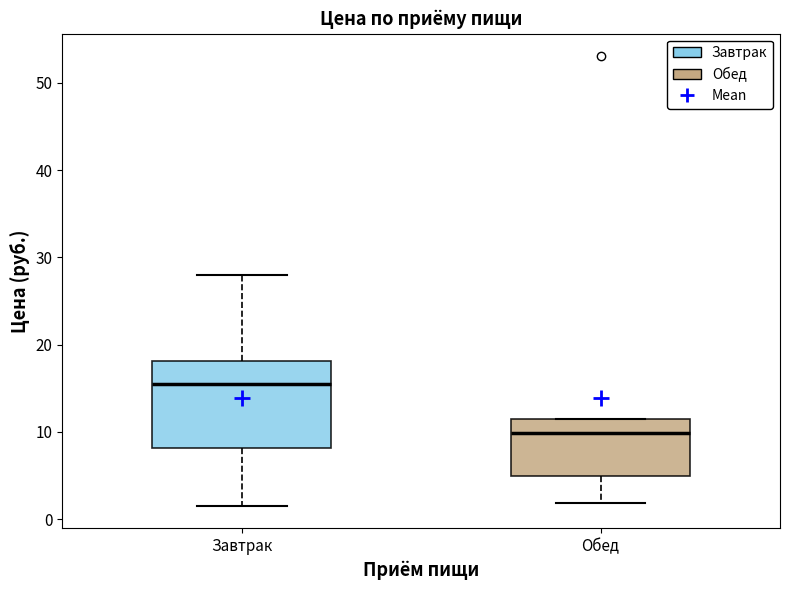

Reading left to right, read every box against the y-axis: the position of its median line, the range the box covers, and the ends of its whiskers. The values are not printed on the chart, so give them approximately, as read against the axis.

Завтрак: median 16, box 8 to 18, whiskers 2 to 28
Обед: median 10, box 5 to 11, whiskers 2 to 12